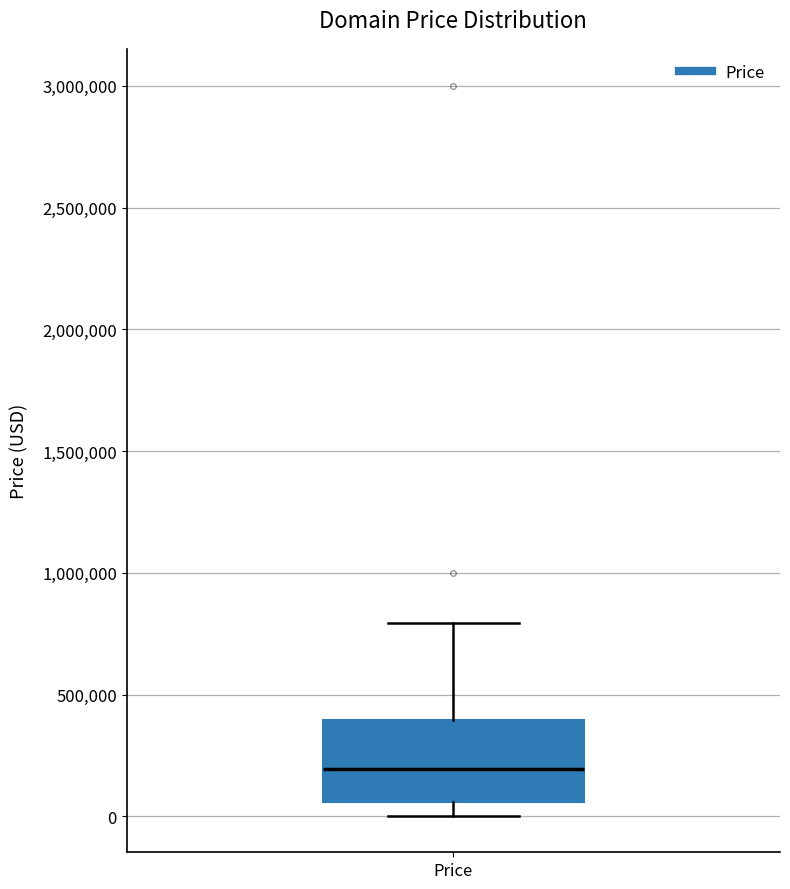

Where does the median line of the box for Price sit on the y-axis? The values are not printed on the chart, so give them approximately, as read against the axis.

200000